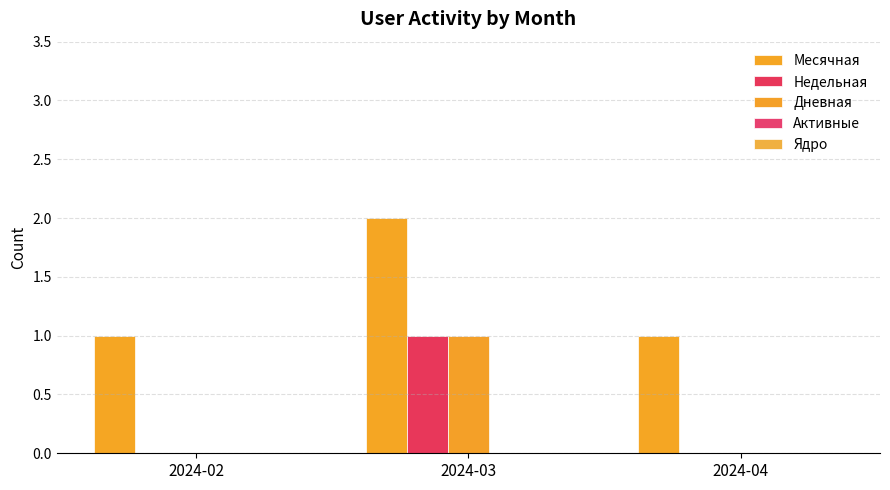

Is it true that Недельная equals 1 at 2024-02?

False